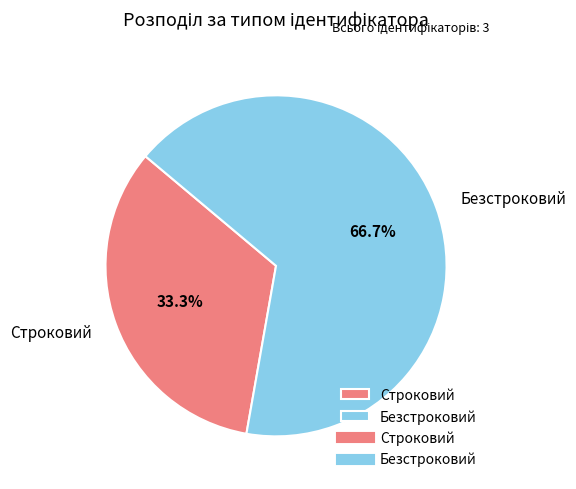

What percentage is the Безстроковий slice, to the nearest percent?

67%